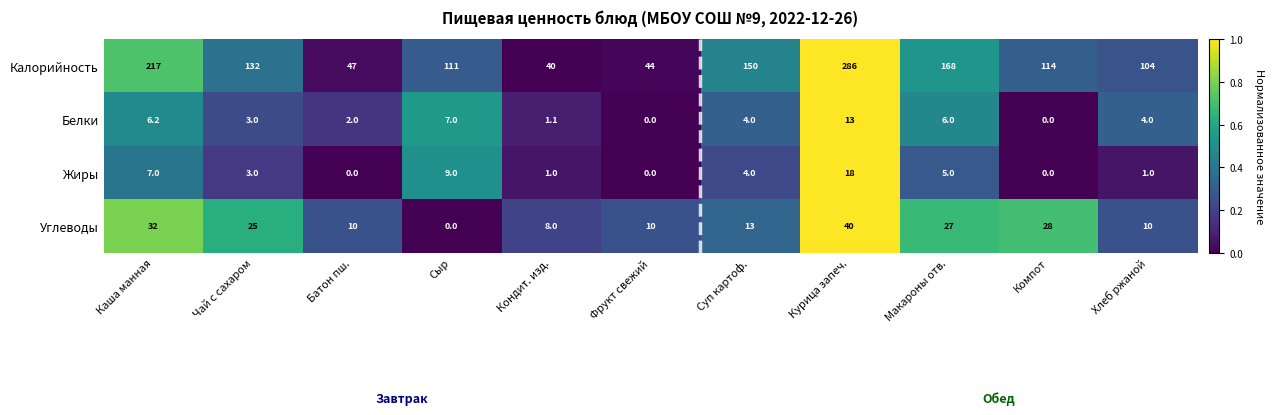

What is the average value of the Углеводы series?

18.5